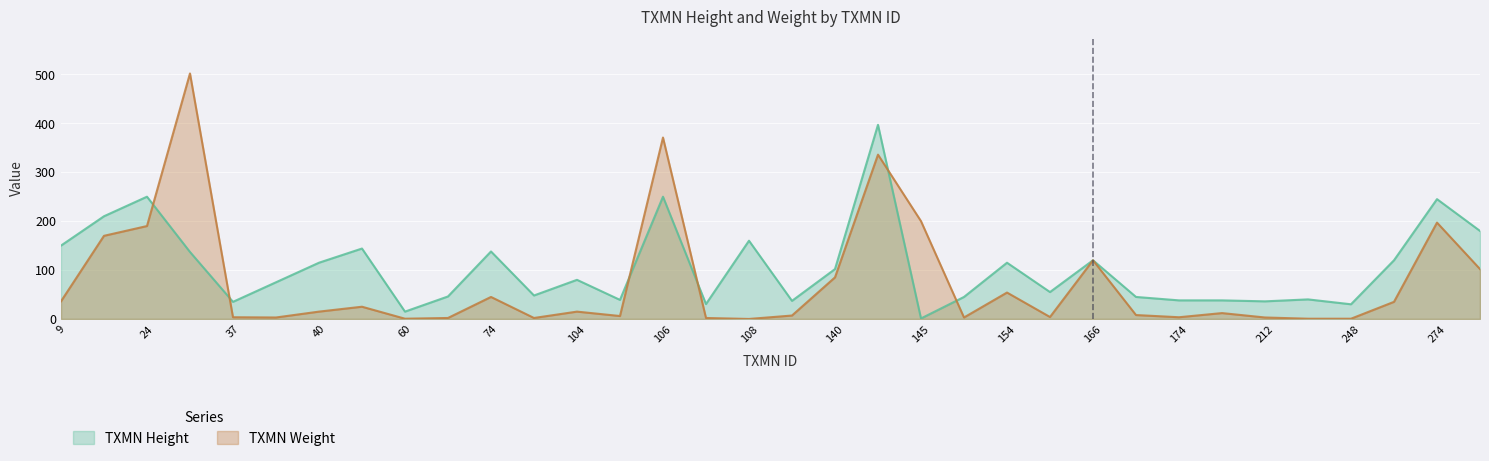

Which series has the largest total across all categories?

TXMN Height